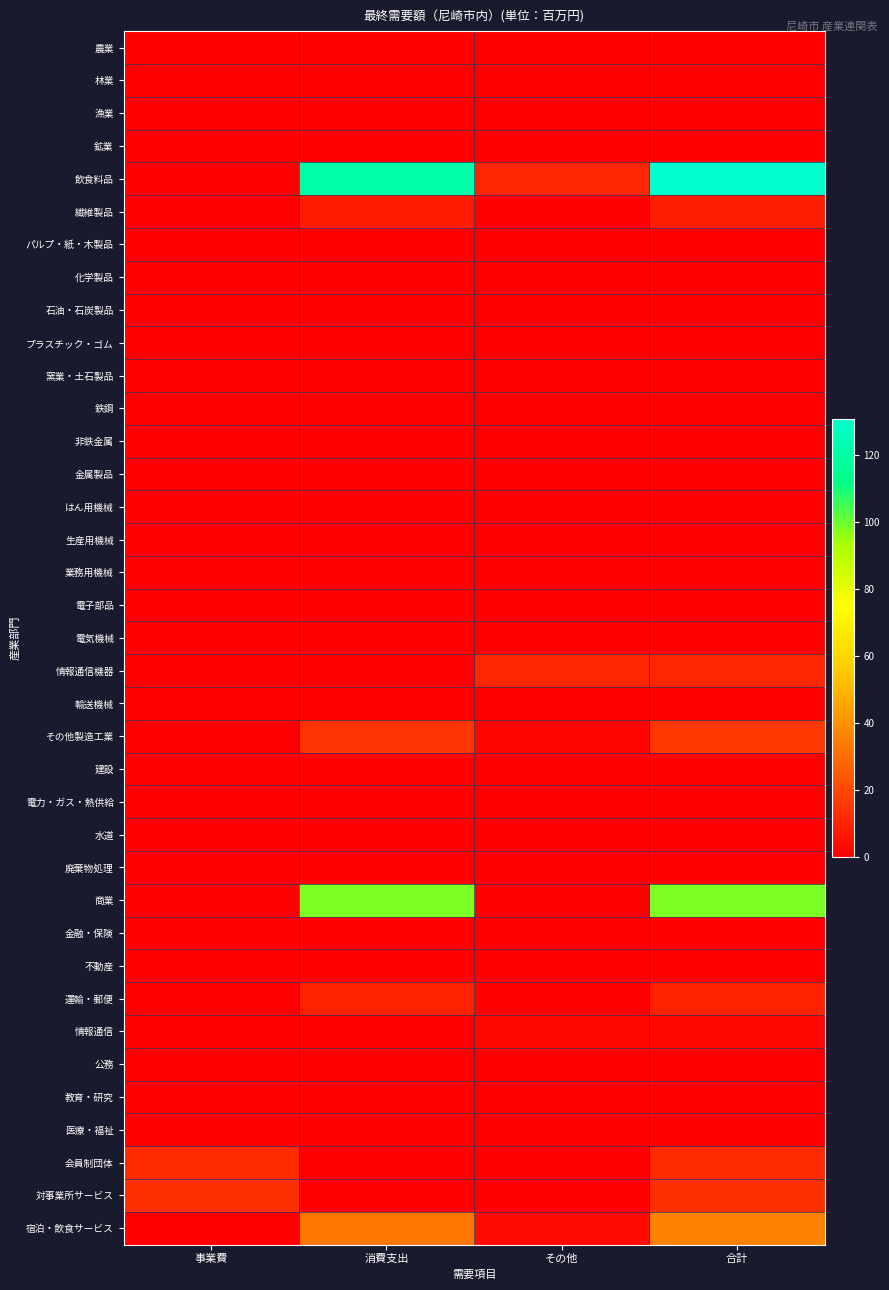

Reading left to right, list all the values displayed in this chart.

農業: 事業費=0.0	消費支出=0.0	その他=0.0	合計=0.0
林業: 事業費=0.0	消費支出=0.0	その他=0.0	合計=0.0
漁業: 事業費=0.0	消費支出=0.0	その他=0.0	合計=0.0
鉱業: 事業費=0.0	消費支出=0.0	その他=0.0	合計=0.0
飲食料品: 事業費=0.0	消費支出=120.4	その他=10.2	合計=130.7
繊維製品: 事業費=0.0	消費支出=8.0	その他=0.7	合計=8.7
パルプ・紙・木製品: 事業費=0.0	消費支出=0.0	その他=0.0	合計=0.0
化学製品: 事業費=0.0	消費支出=0.0	その他=0.0	合計=0.0
石油・石炭製品: 事業費=0.0	消費支出=0.0	その他=0.0	合計=0.0
プラスチック・ゴム: 事業費=0.0	消費支出=0.0	その他=0.0	合計=0.0
窯業・土石製品: 事業費=0.0	消費支出=0.0	その他=0.0	合計=0.0
鉄鋼: 事業費=0.0	消費支出=0.0	その他=0.0	合計=0.0
非鉄金属: 事業費=0.0	消費支出=0.0	その他=0.0	合計=0.0
金属製品: 事業費=0.0	消費支出=0.0	その他=0.0	合計=0.0
はん用機械: 事業費=0.0	消費支出=0.0	その他=0.0	合計=0.0
生産用機械: 事業費=0.0	消費支出=0.0	その他=0.0	合計=0.0
業務用機械: 事業費=0.0	消費支出=0.0	その他=0.0	合計=0.0
電子部品: 事業費=0.0	消費支出=0.0	その他=0.0	合計=0.0
電気機械: 事業費=0.0	消費支出=0.0	その他=0.0	合計=0.0
情報通信機器: 事業費=0.0	消費支出=0.0	その他=10.6	合計=10.6
輸送機械: 事業費=0.0	消費支出=0.0	その他=0.0	合計=0.0
その他製造工業: 事業費=0.0	消費支出=14.4	その他=1.2	合計=15.7
建設: 事業費=0.0	消費支出=0.0	その他=0.0	合計=0.0
電力・ガス・熱供給: 事業費=0.0	消費支出=0.0	その他=0.0	合計=0.0
水道: 事業費=0.0	消費支出=0.0	その他=0.0	合計=0.0
廃棄物処理: 事業費=0.0	消費支出=0.0	その他=0.0	合計=0.0
商業: 事業費=0.0	消費支出=98.0	その他=0.0	合計=98.0
金融・保険: 事業費=0.7	消費支出=0.0	その他=0.0	合計=0.7
不動産: 事業費=0.0	消費支出=0.0	その他=0.0	合計=0.0
運輸・郵便: 事業費=0.0	消費支出=9.2	その他=0.0	合計=9.2
情報通信: 事業費=0.0	消費支出=0.0	その他=2.1	合計=2.1
公務: 事業費=0.0	消費支出=0.0	その他=0.0	合計=0.0
教育・研究: 事業費=0.0	消費支出=0.0	その他=0.0	合計=0.0
医療・福祉: 事業費=0.0	消費支出=0.0	その他=0.0	合計=0.0
会員制団体: 事業費=11.8	消費支出=0.0	その他=0.0	合計=11.8
対事業所サービス: 事業費=13.6	消費支出=0.0	その他=0.0	合計=13.6
宿泊・飲食サービス: 事業費=0.0	消費支出=33.0	その他=2.8	合計=35.8